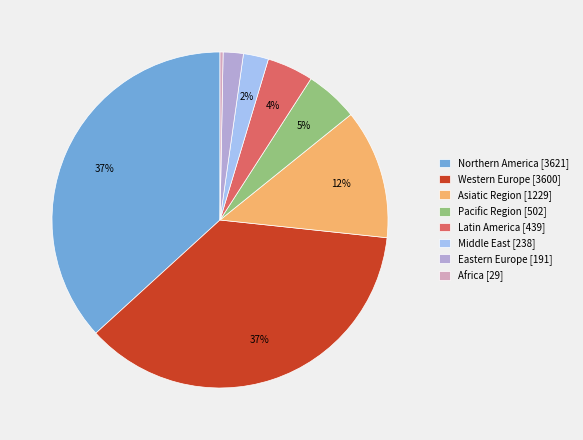

True or false: Asiatic Region accounts for 1% of the total.

False